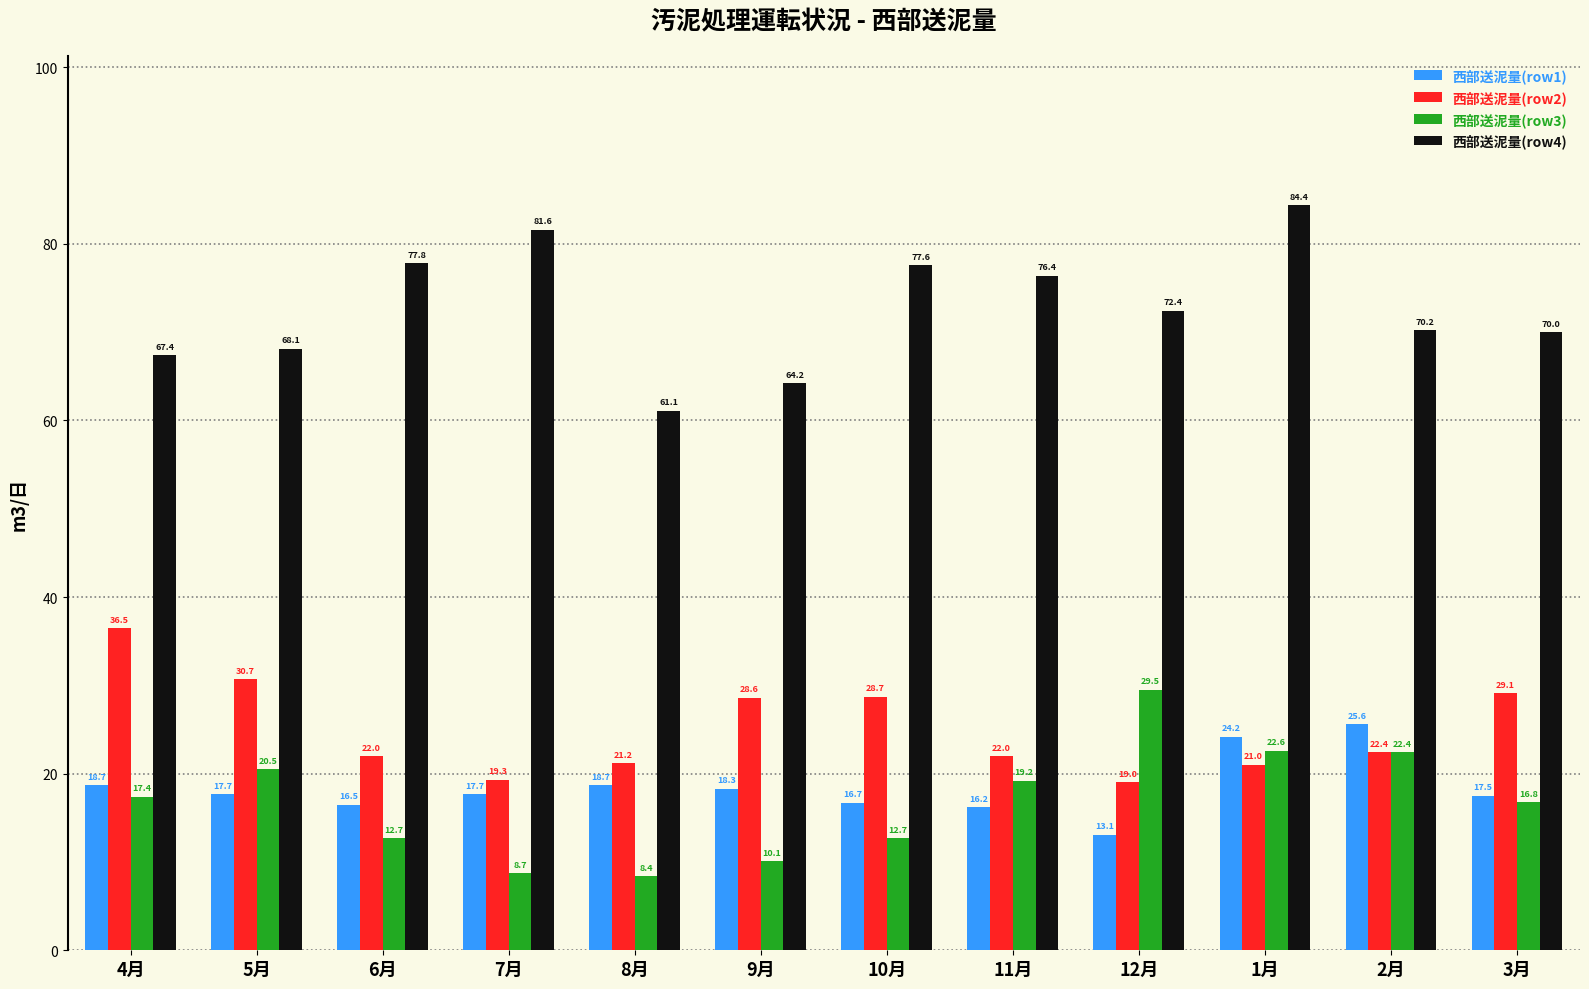

How many data points in 西部送泥量(row2) are less than 22?

4